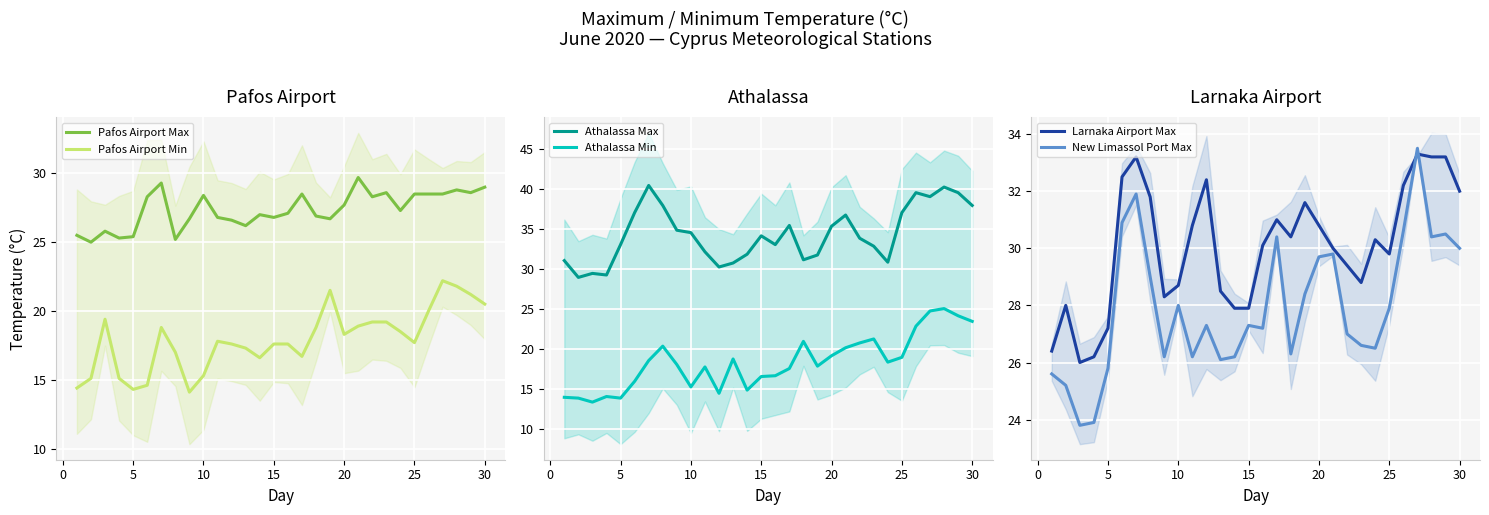

True or false: Pafos Airport Max and Pafos Airport Min cross at least once.

False